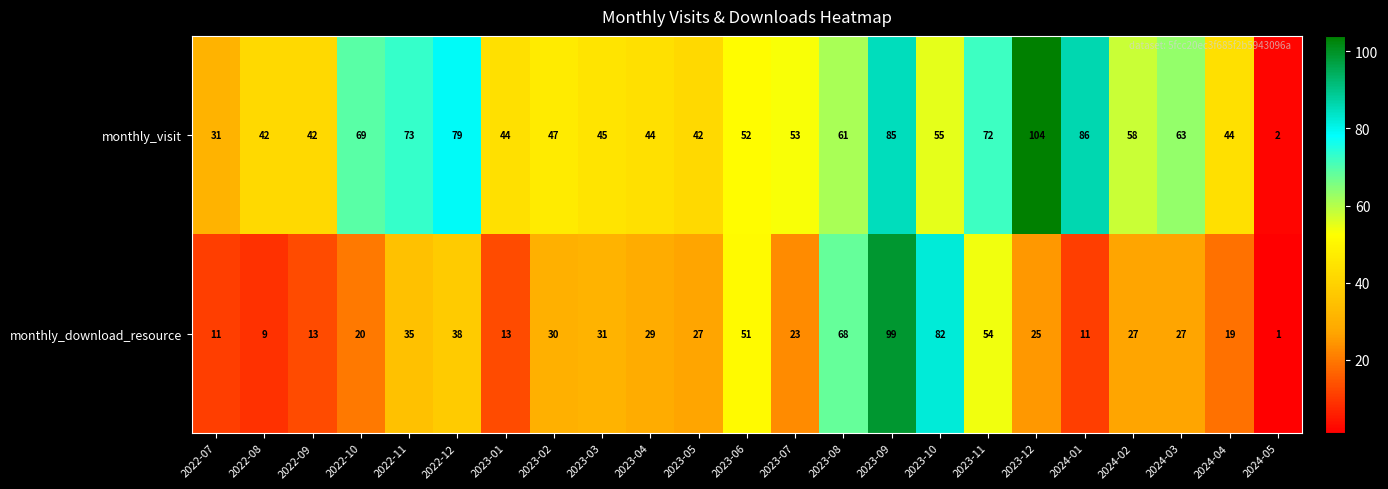

List the series in order of their overall mean, highest first.

monthly_visit, monthly_download_resource